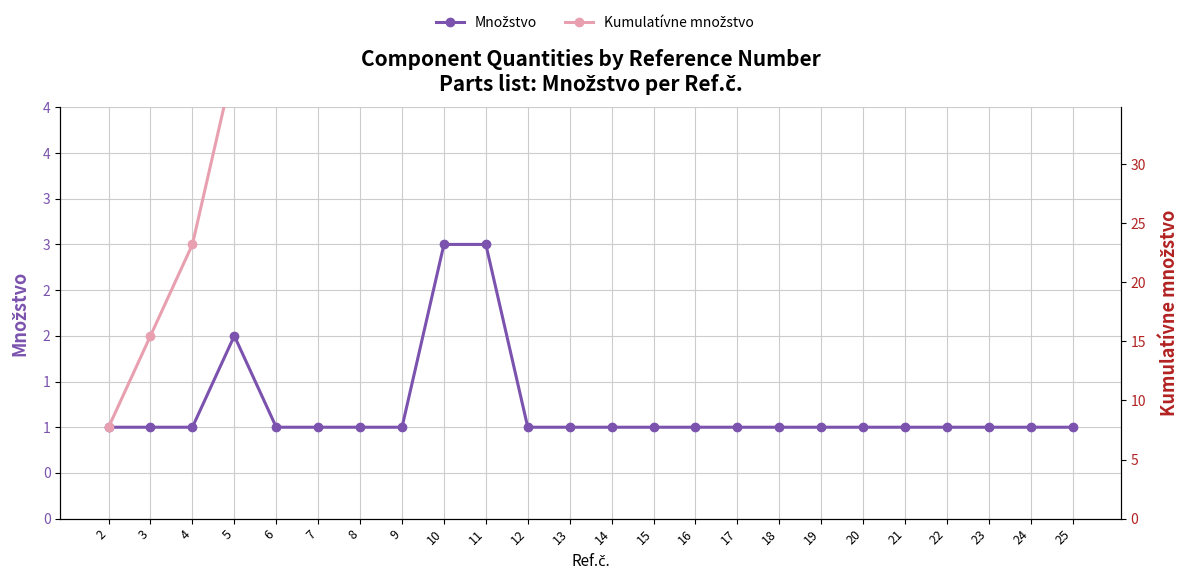

True or false: Množstvo and Kumulatívne množstvo cross at least once.

False